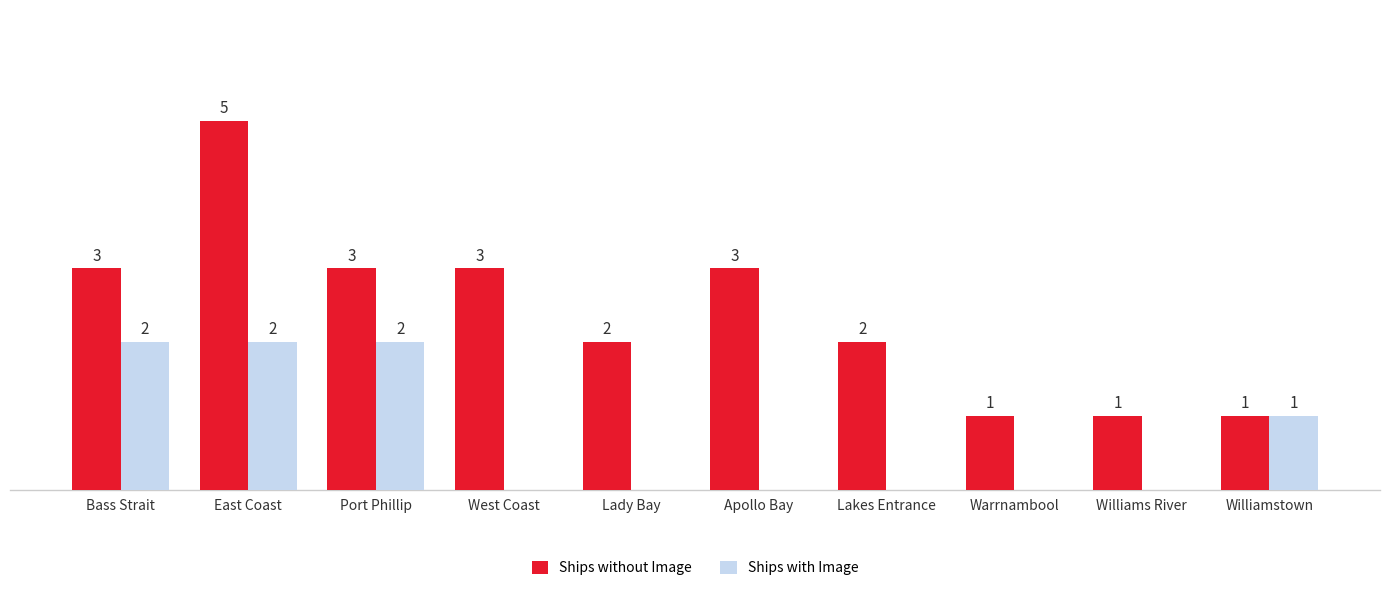

Which series has the largest total across all categories?

Ships without Image